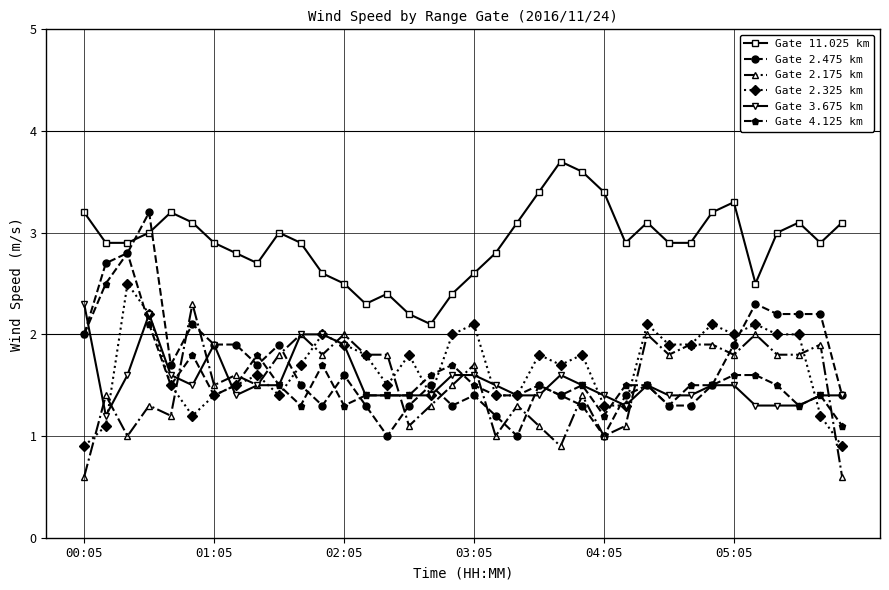

True or false: Gate 2.325 km has more than 1 interior local peaks.

True